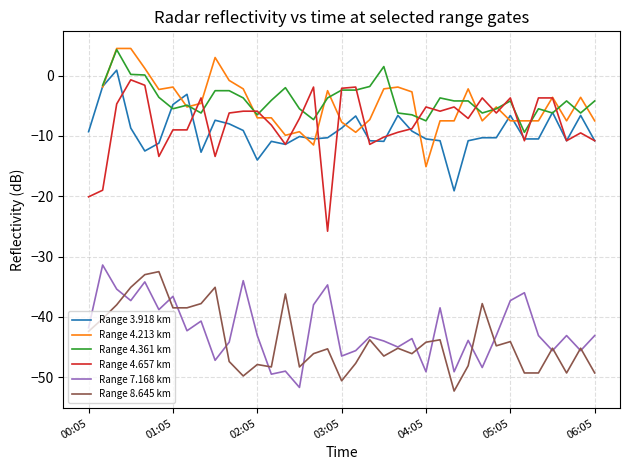

What position from the left is 27?

28